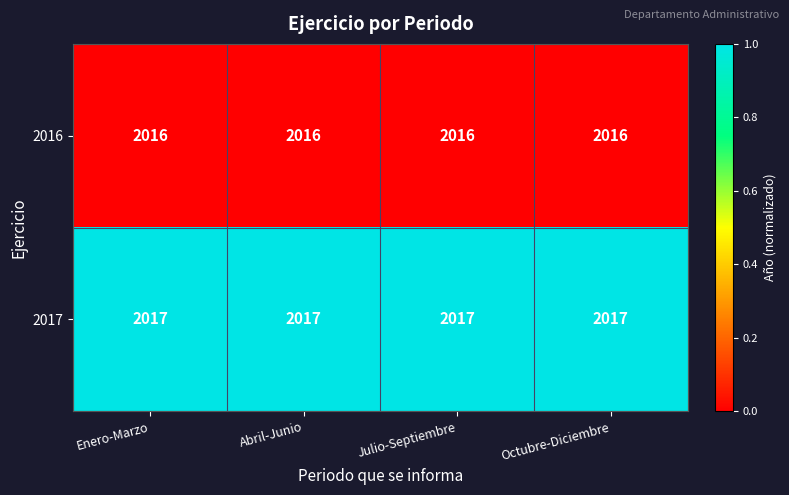

At Enero-Marzo, list the series in order from largest to smallest.

2017, 2016